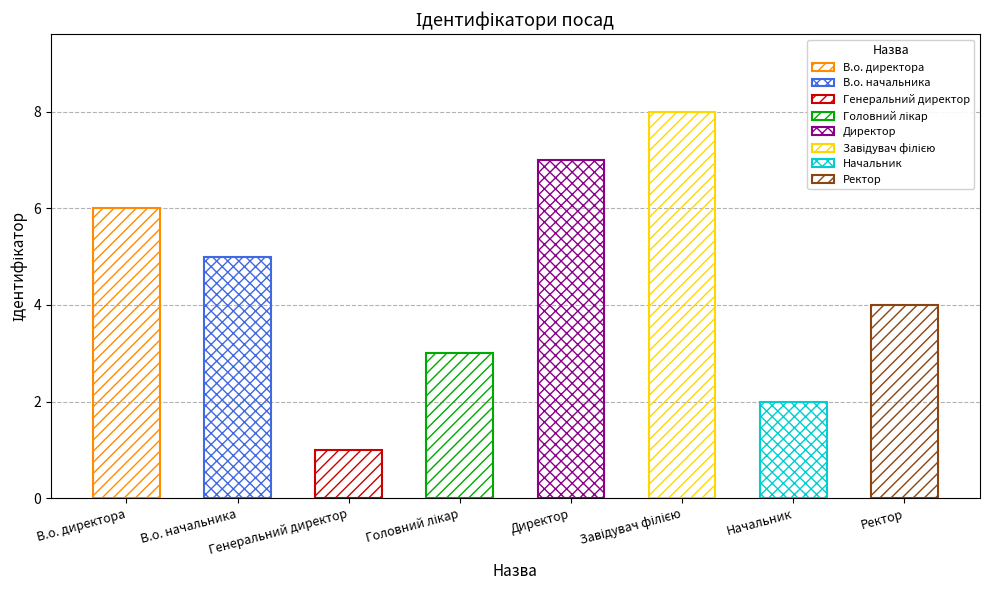

Which label corresponds to the largest value in the chart?

Завідувач філією